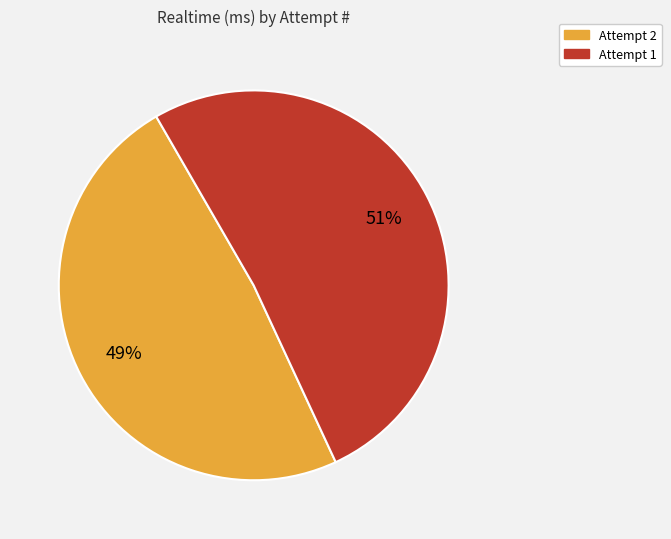

To the nearest percent, what portion does Attempt 2 represent?

49%